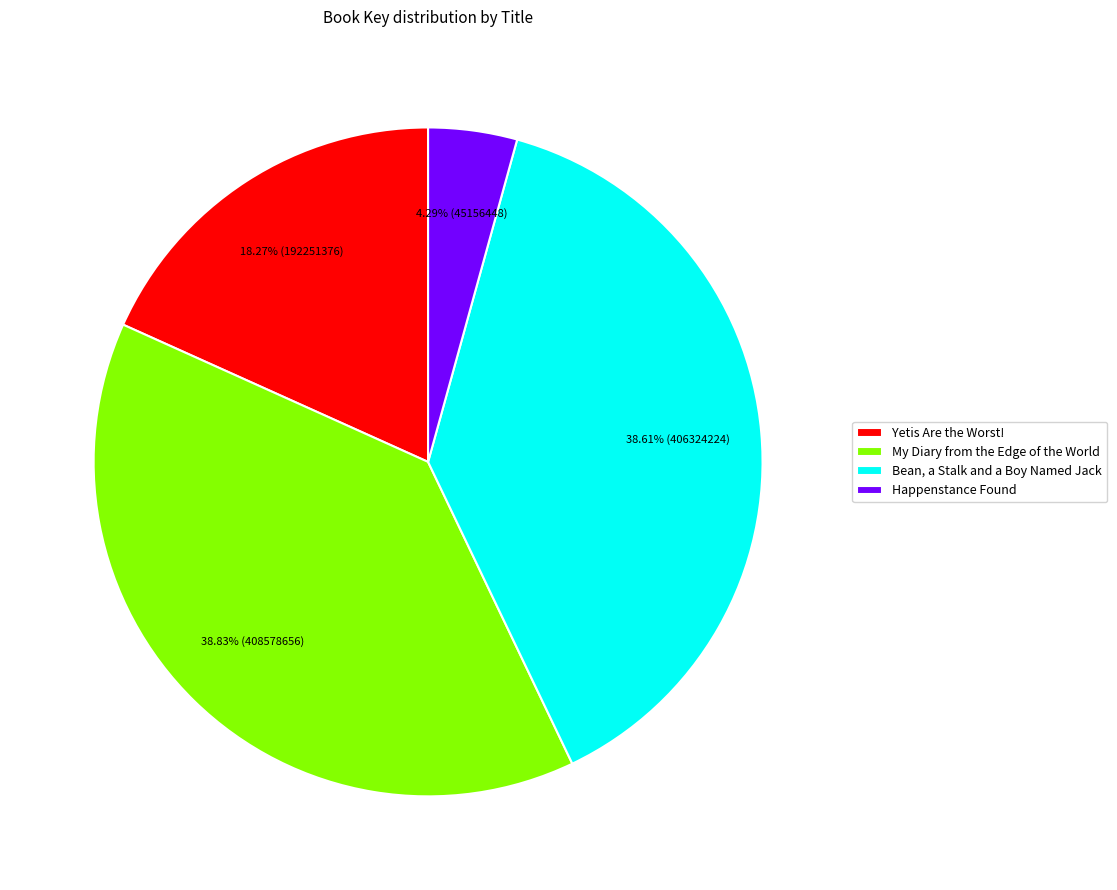

Combined, what portion of the pie is My Diary from the Edge of the World and Yetis Are the Worst!?

57.1%